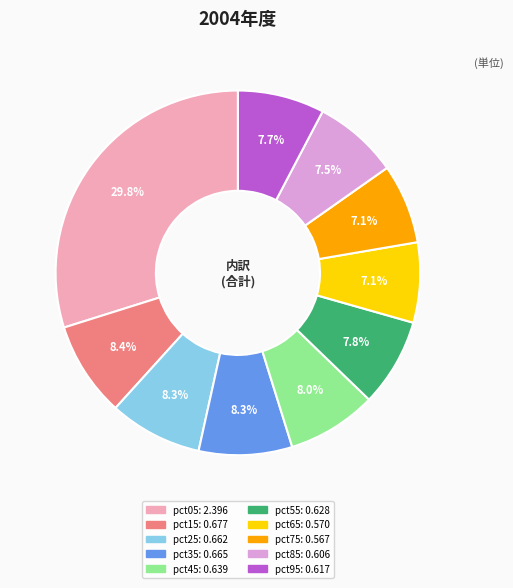

Which category has the biggest portion of the pie?

pct05